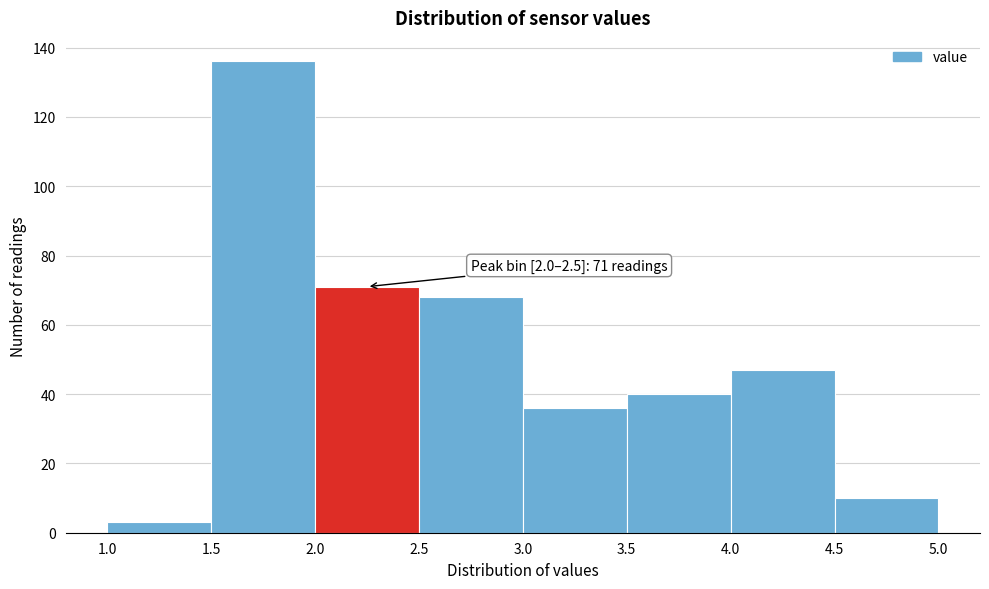

Over which range of the x-axis is the bar tallest?

1.5 to 2.0